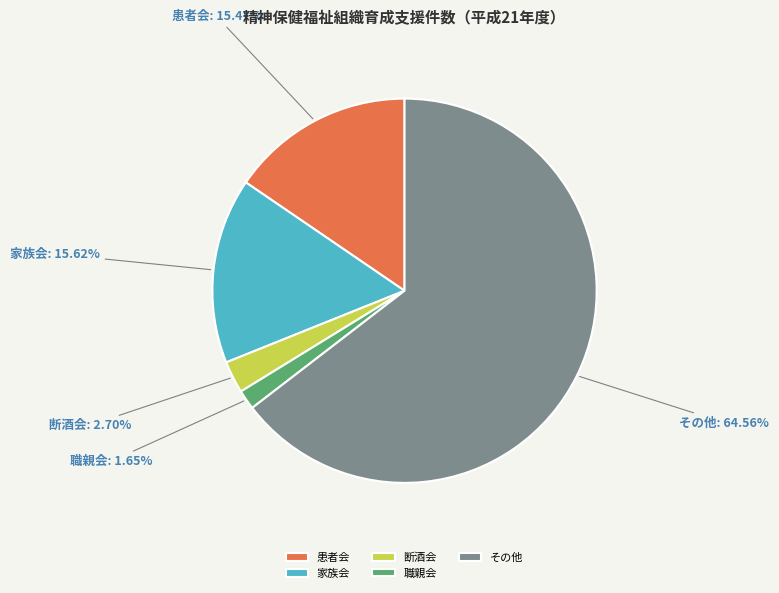

Count the number of slices in the pie.

5